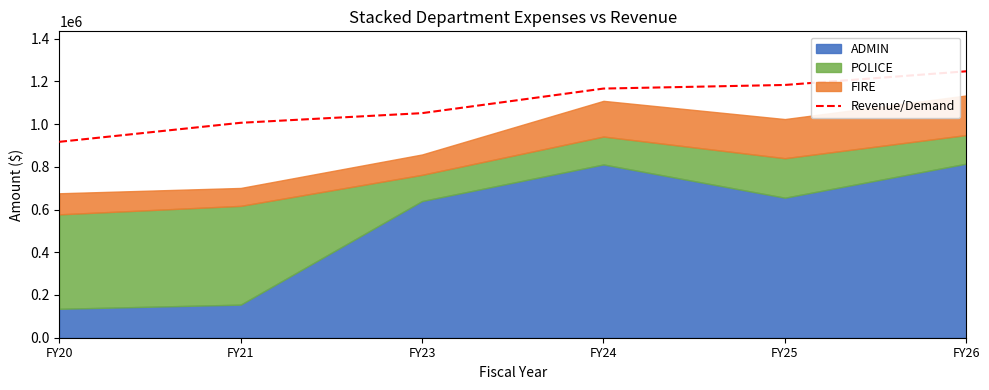

What is the sum of all values?

6568789.8